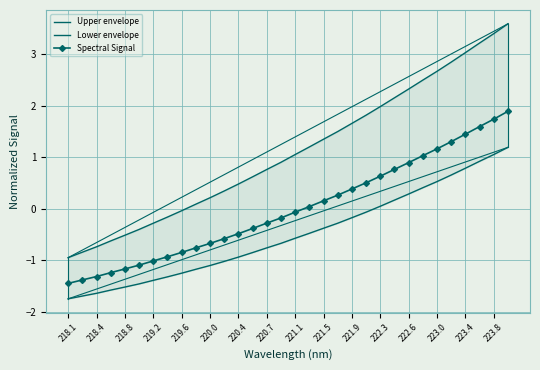

Is the value of Upper envelope at 28 greater than the value of Spectral Signal at 17?

Yes